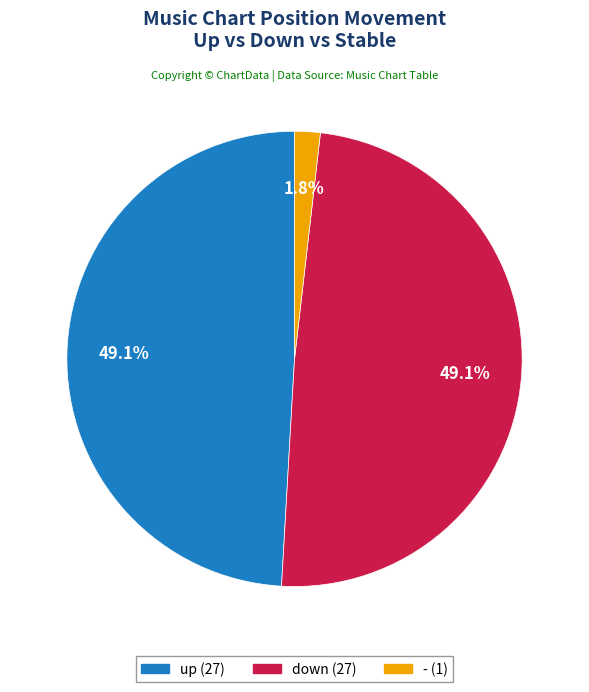

Does any single category account for the majority?

No